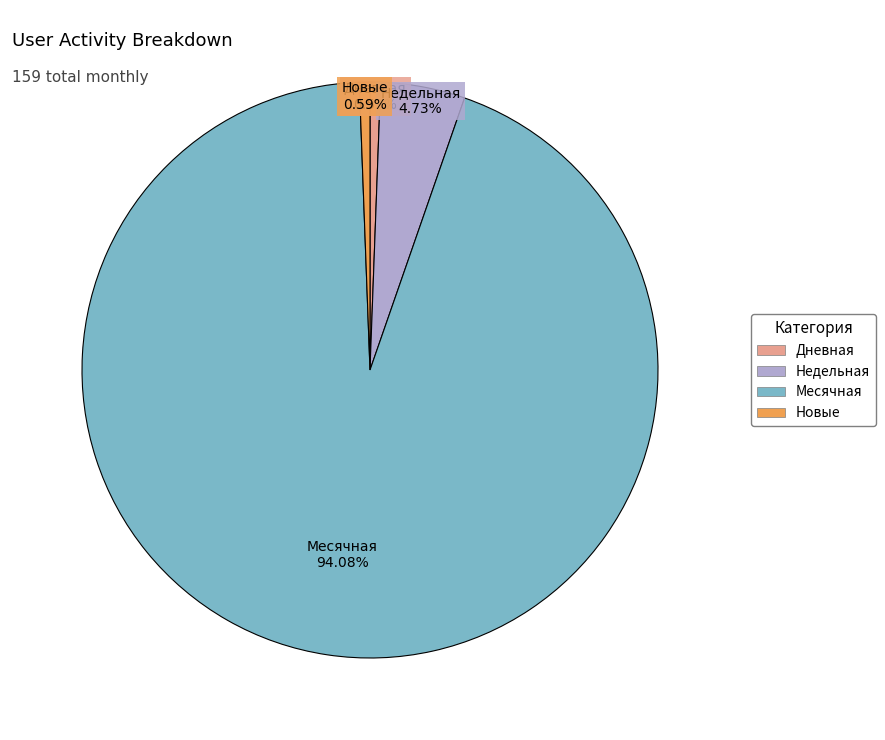

Is there any slice that represents more than half of the pie?

Yes